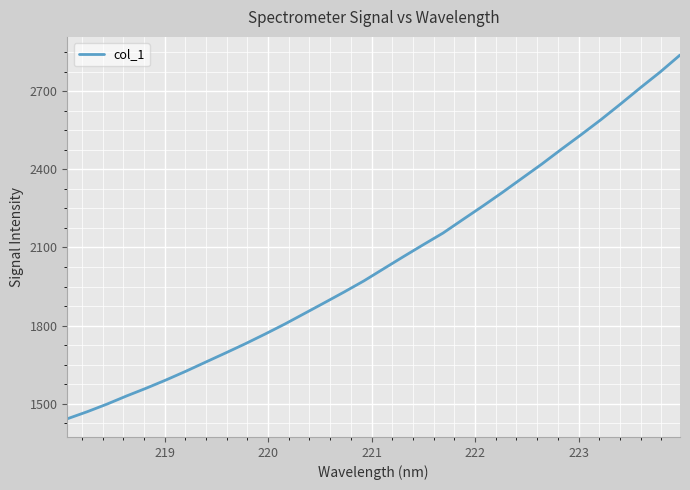

What is the minimum value shown in the chart?

1442.4